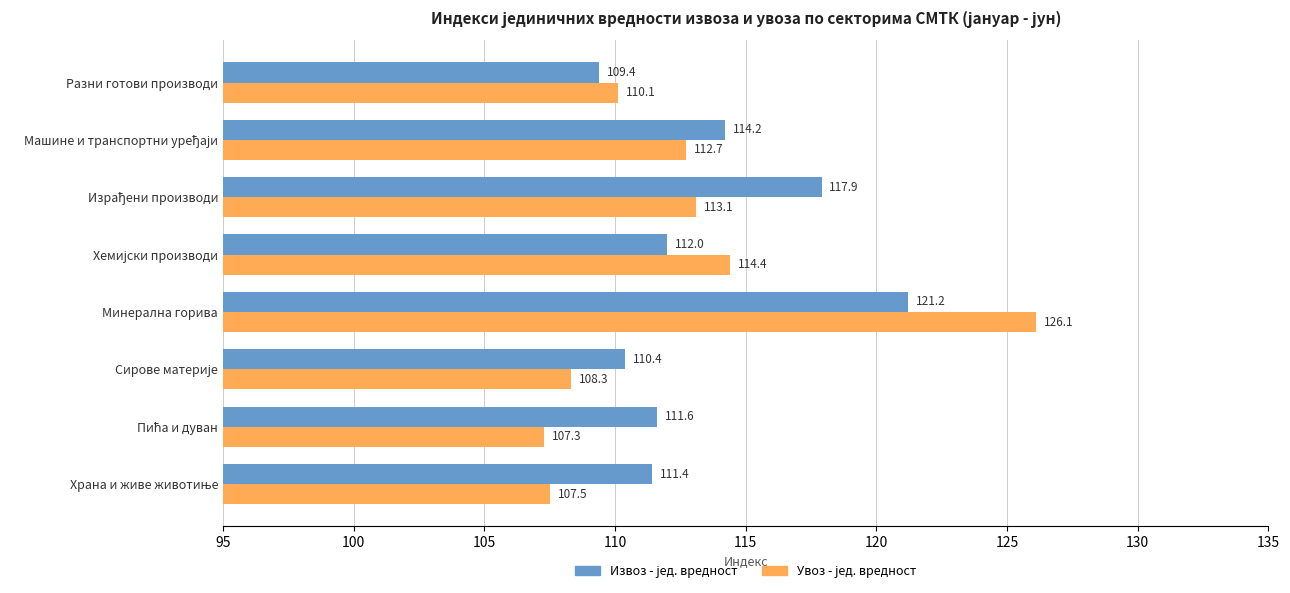

At which category is the sum across all series the highest?

Минерална горива